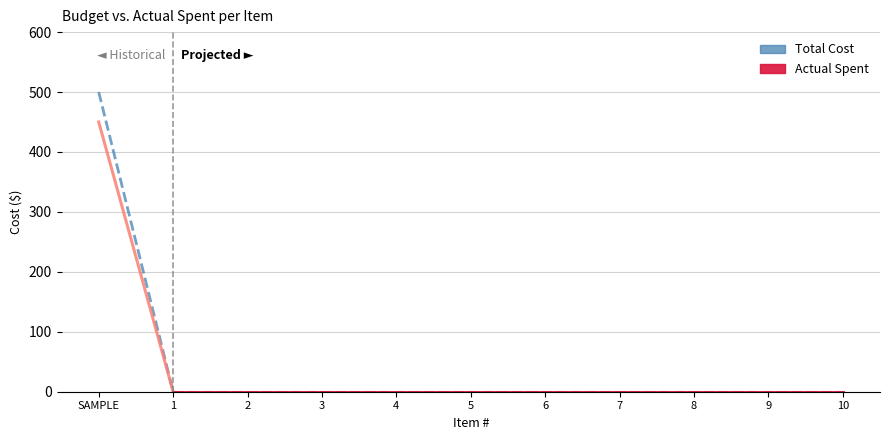

Rank the categories by Actual Spent value from lowest to highest.

1, 2, 3, 4, 5, 6, 7, 8, 9, 10, SAMPLE